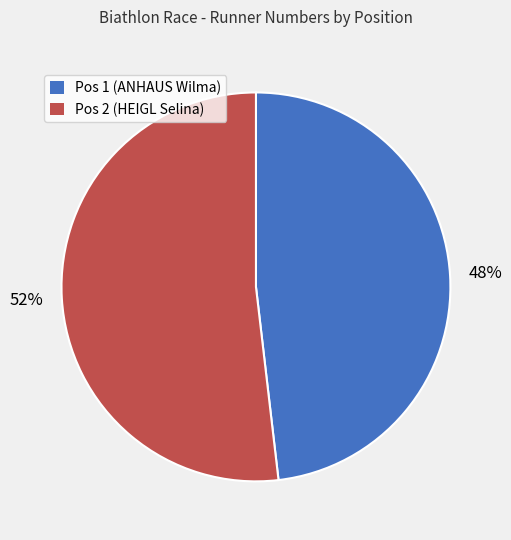

Is there any slice that represents more than half of the pie?

Yes